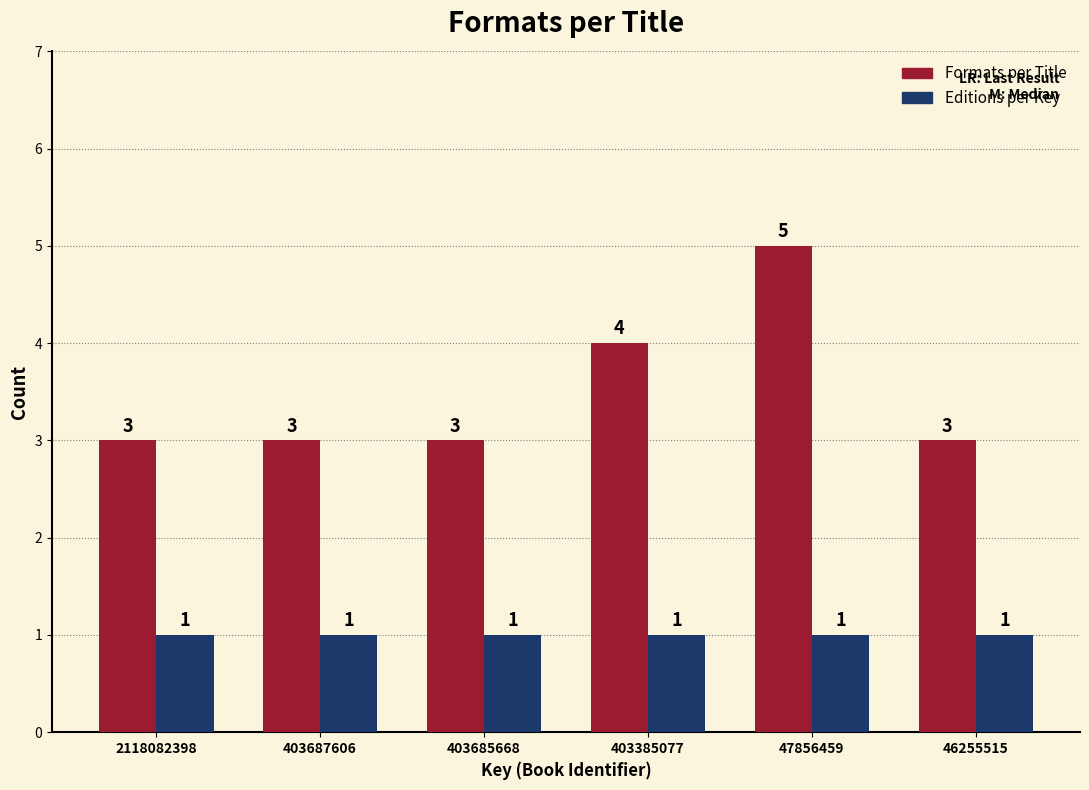

Reading right to left, list all the values displayed in this chart.

Formats per Title: 3	5	4	3	3	3
Editions per Key: 1	1	1	1	1	1